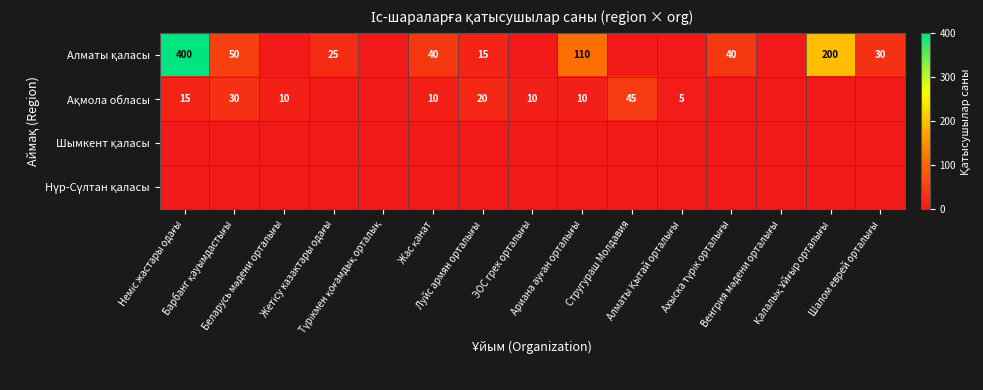

What is the spread (max minus min) of values at Шалом еврей орталығы?

30